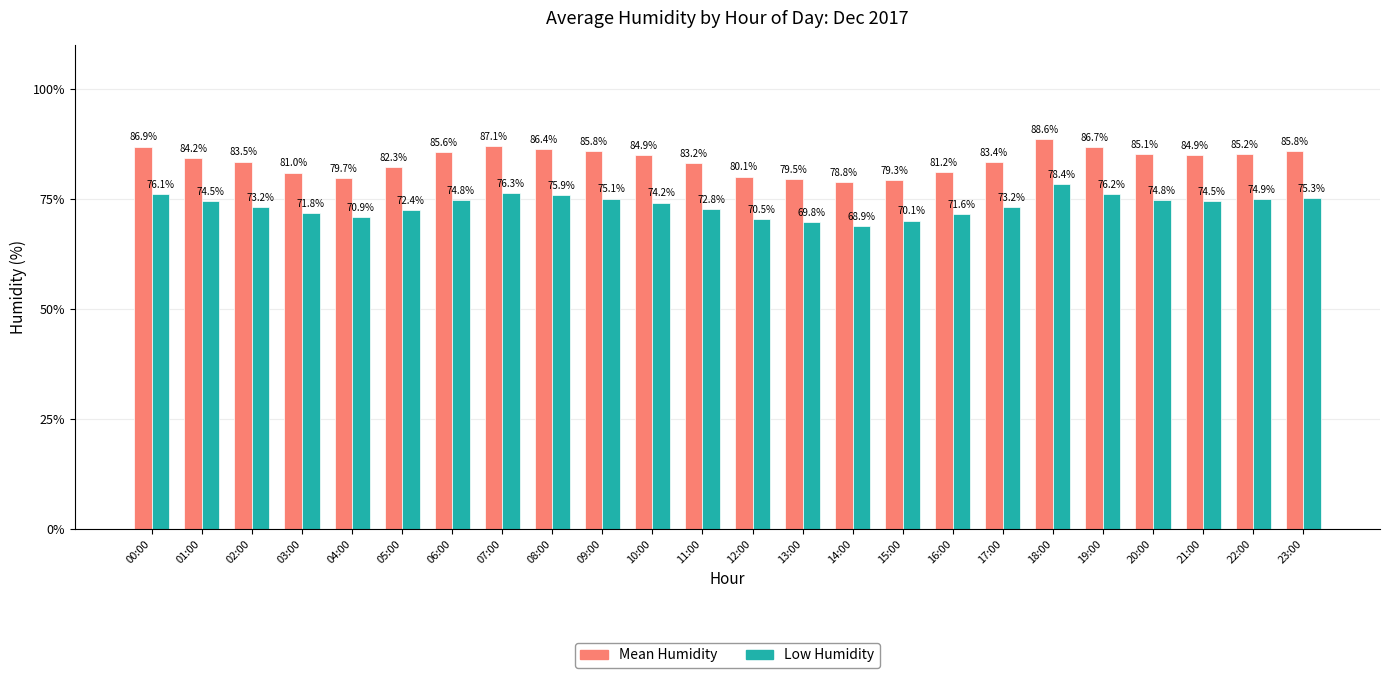

Between 12:00 and 22:00, which series saw the biggest shift?

Mean Humidity